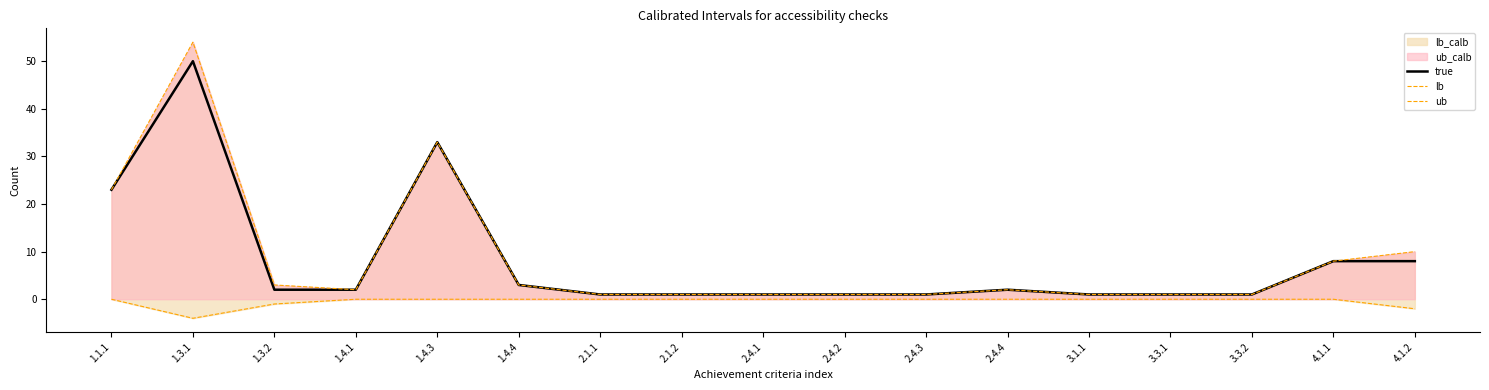

What is the sum of all lb values?

-7